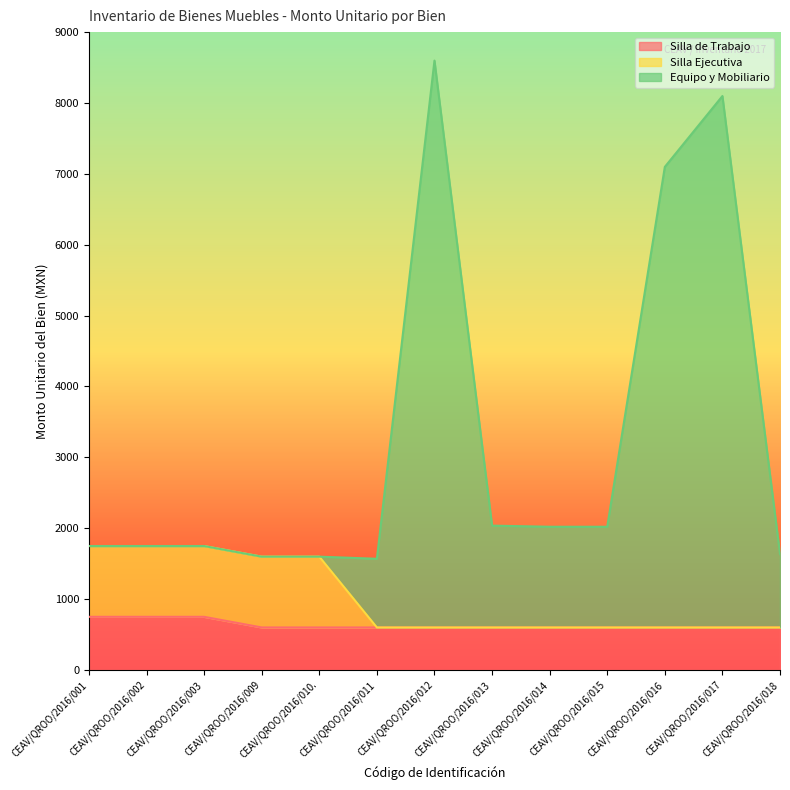

What is the highest value of the Silla Ejecutiva series?

1748.0